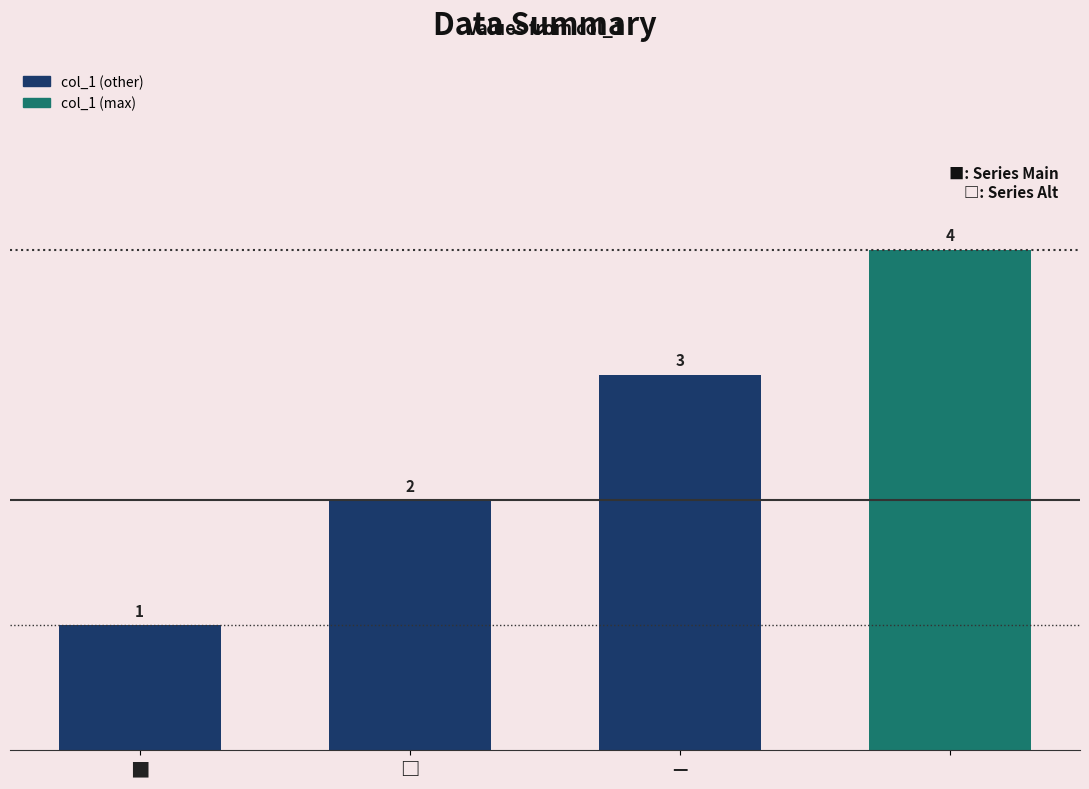

Are the bars grouped side by side (vs. stacked)?

No